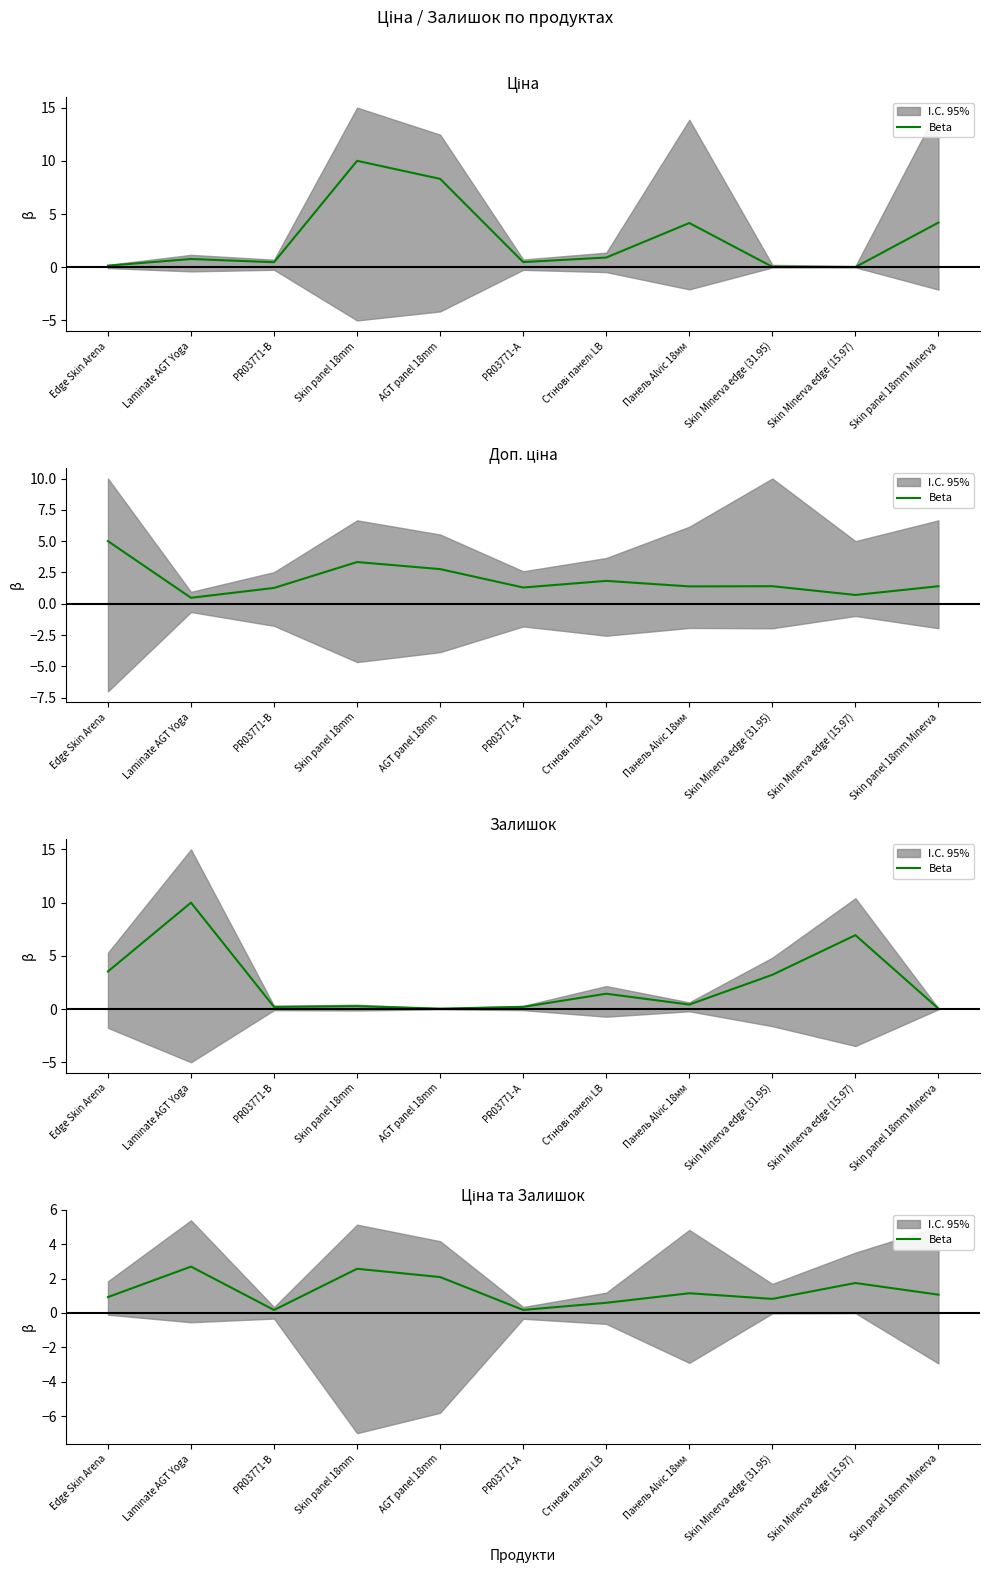

Is it true that the value at Skin Minerva edge (15.97) is 1.7?

True